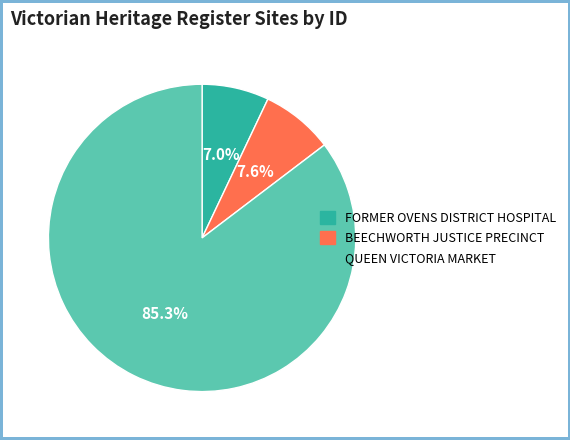

Which has a higher value, QUEEN VICTORIA MARKET or BEECHWORTH JUSTICE PRECINCT?

QUEEN VICTORIA MARKET